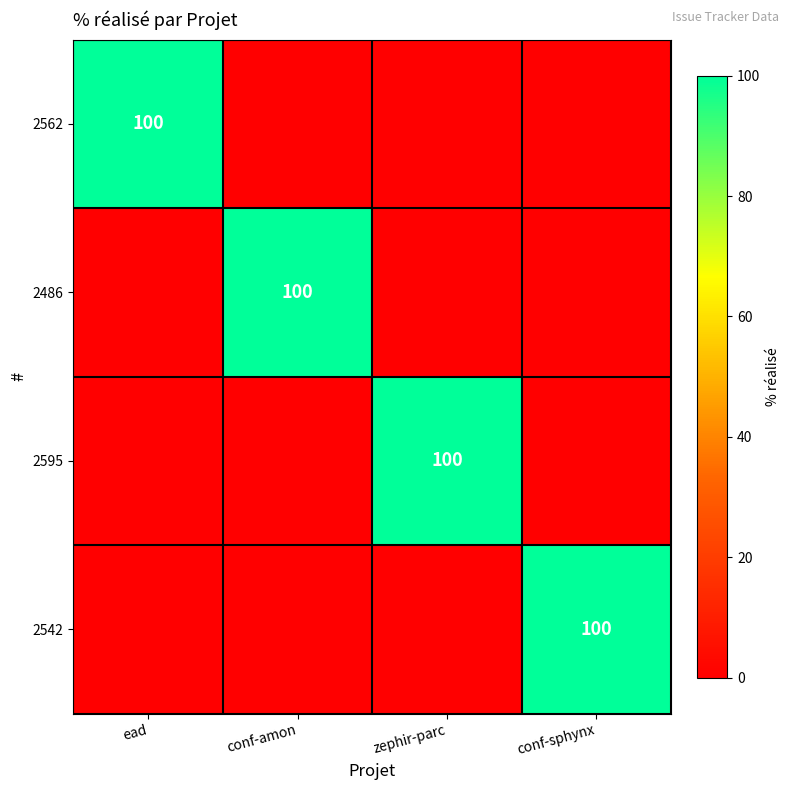

Is it true that 2595 equals 28 at zephir-parc?

False